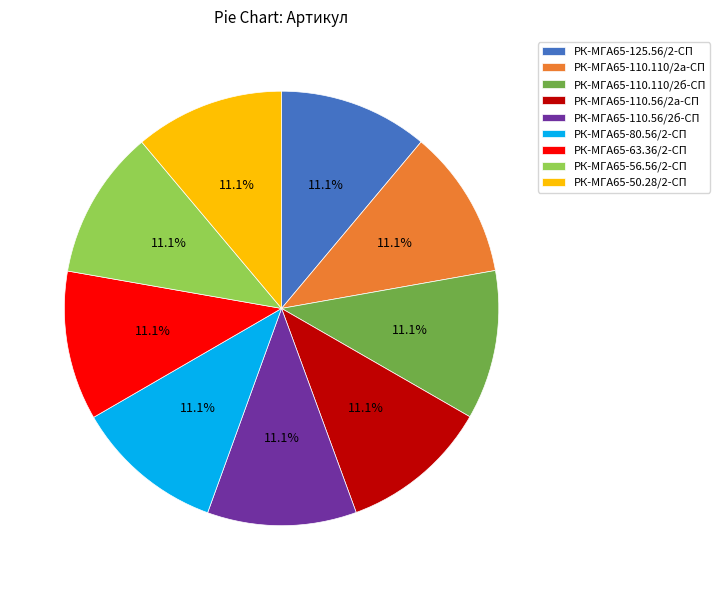

What percentage is the РК-МГА65-110.56/2б-СП slice, to the nearest percent?

11%